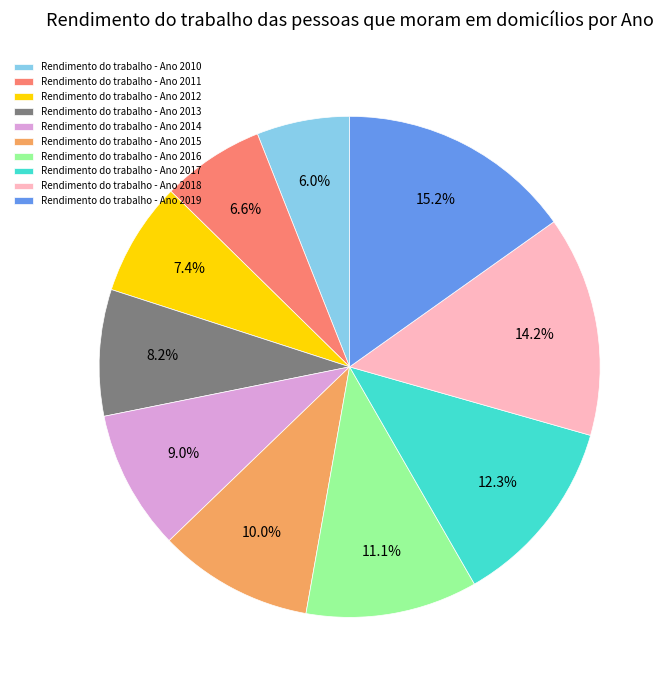

How many segments does this pie chart have?

10